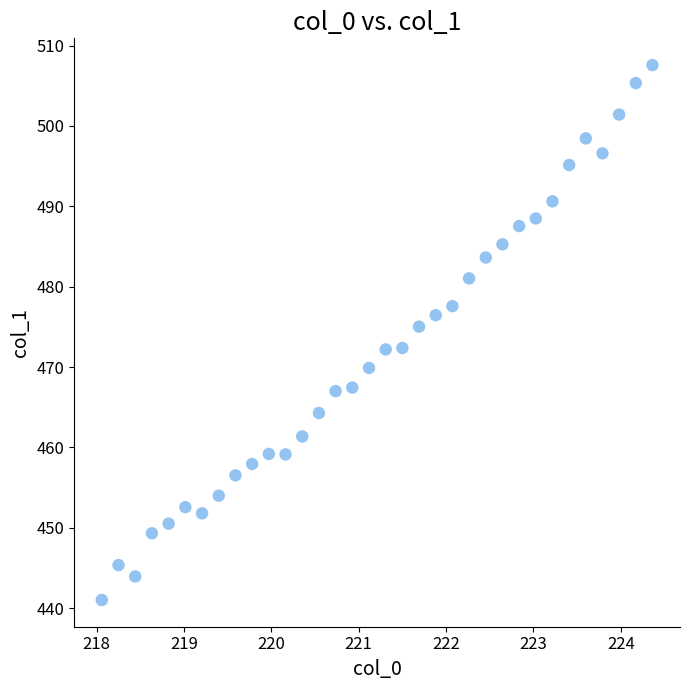

What is the range of X values (max minus min)?

6.3